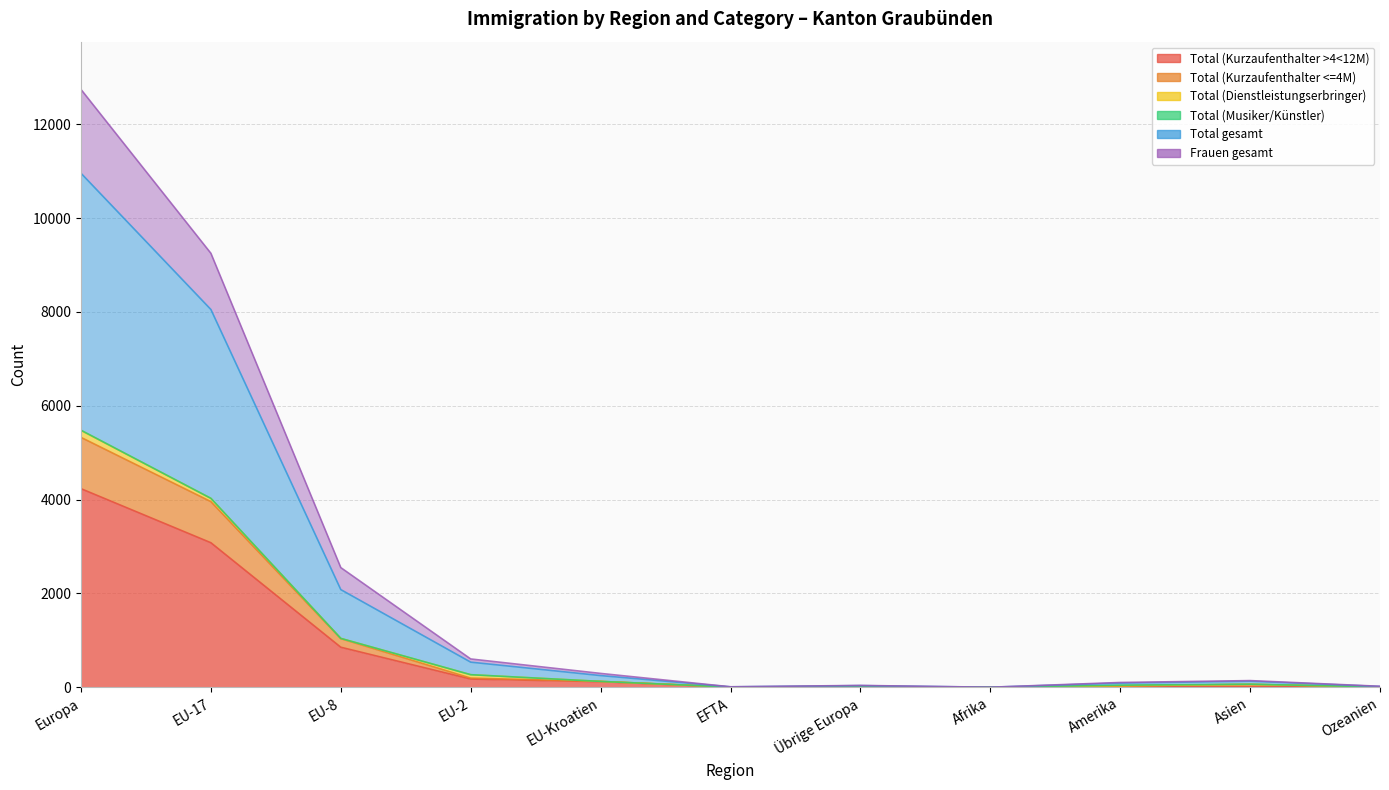

Which category has the highest value across all series?

Europa